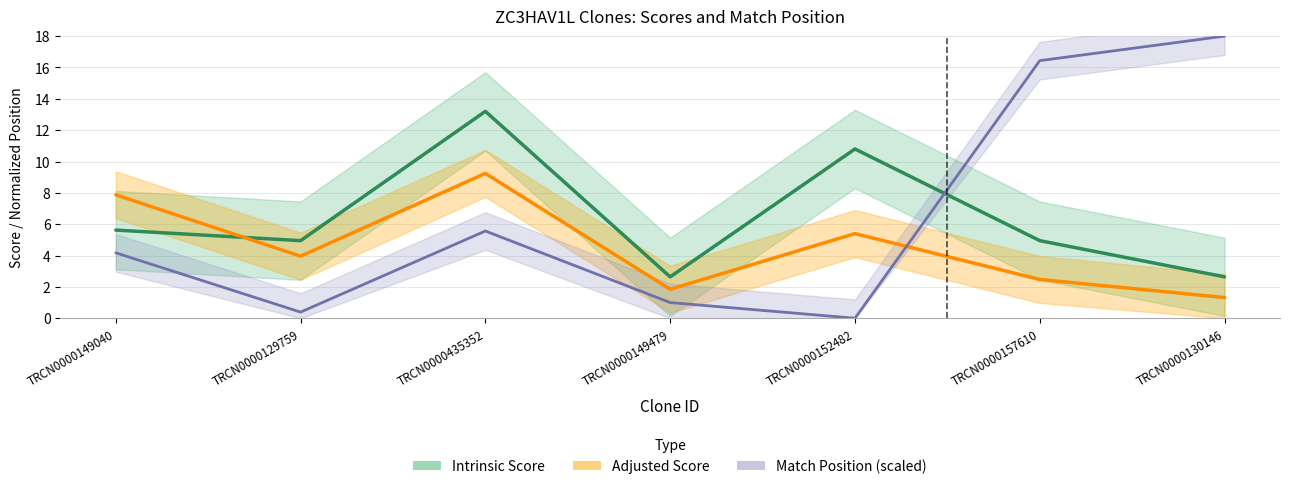

True or false: Adjusted Score and Match Position cross at least once.

True